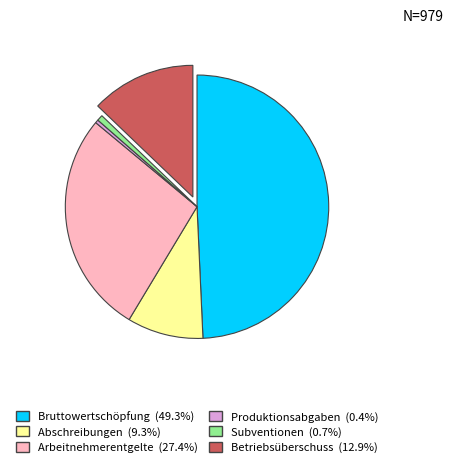

Which slice is the largest?

Bruttowertschöpfung